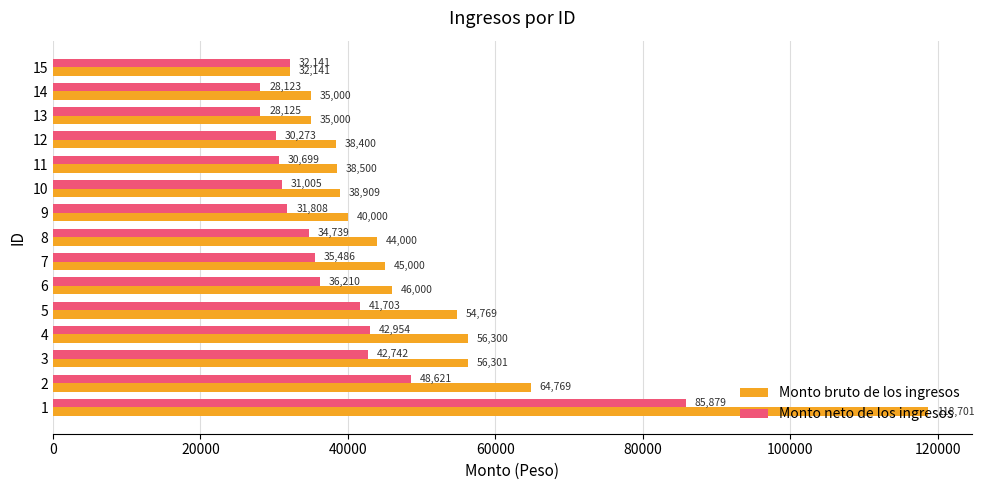

What is the minimum value for Monto bruto de los ingresos?

32140.7